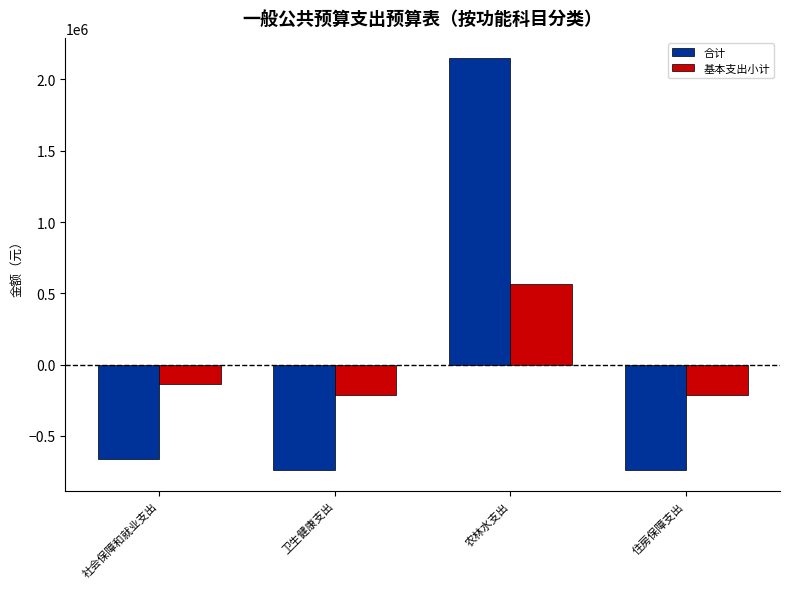

True or false: 基本支出小计 has a value of 927398.6 at 农林水支出.

False